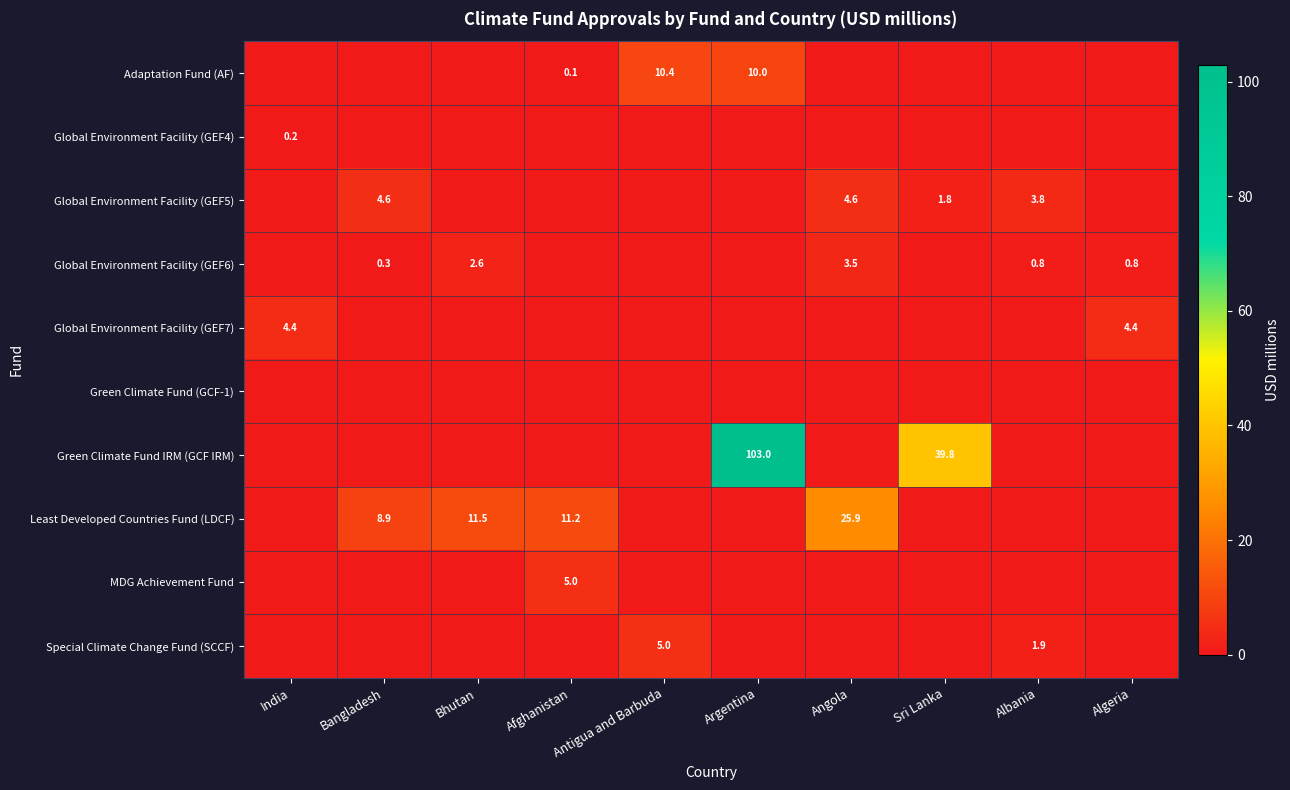

The Global Environment Facility (GEF5) series shows 1.9 at Albania. True or false?

False